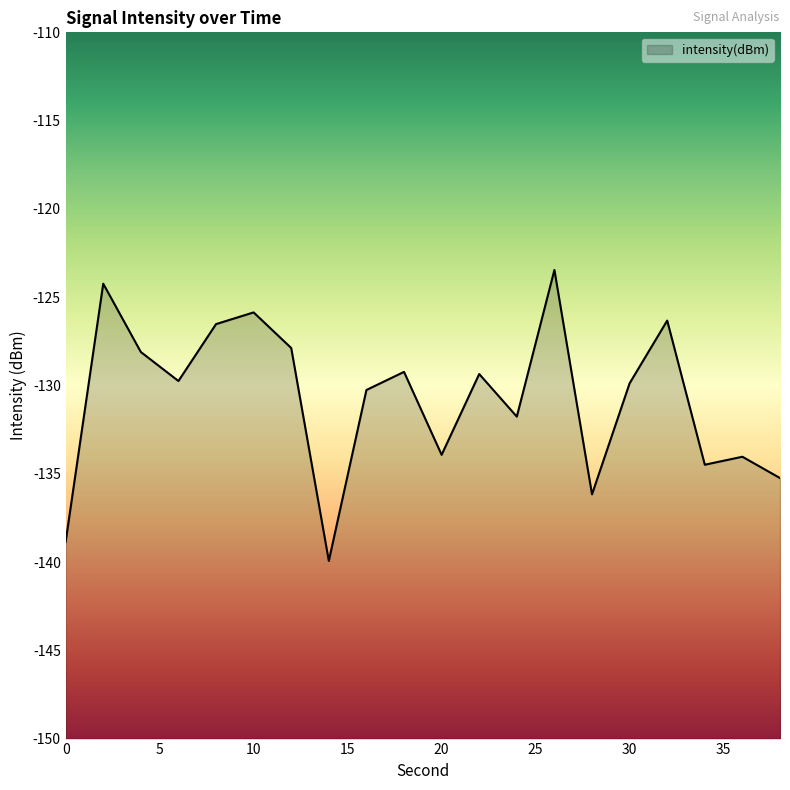

At which label does the data first exceed -129?

2